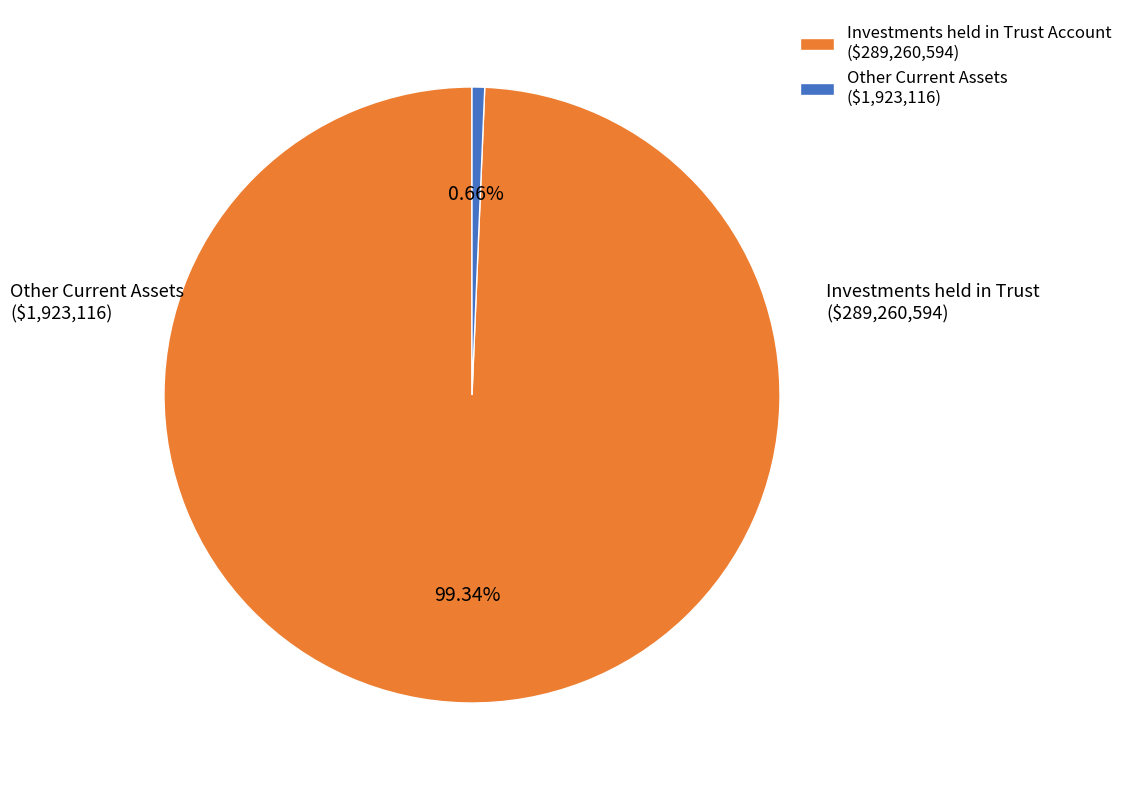

Does Other Current Assets ($1,923,116) account for over 50% of the chart?

No